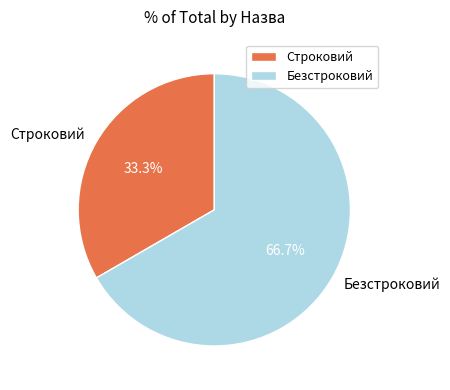

The Безстроковий slice represents 52% of the pie. True or false?

False